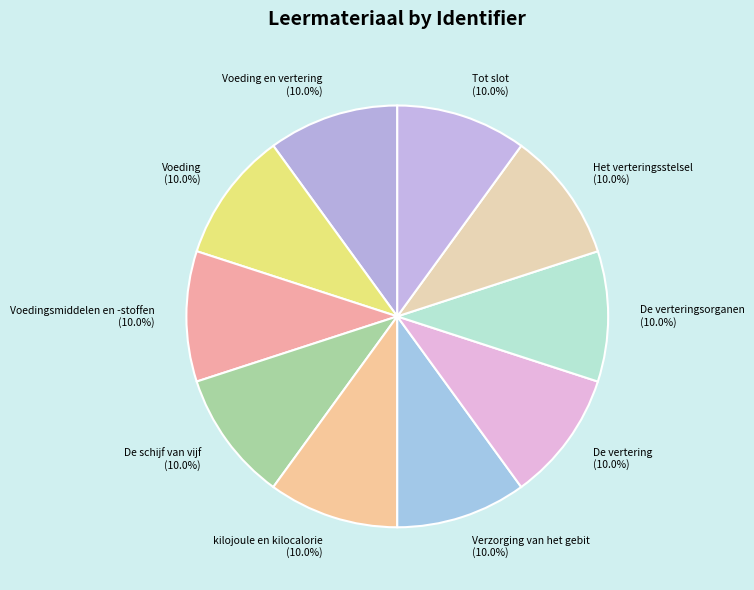

How much of the chart is everything except De vertering?

90.0%